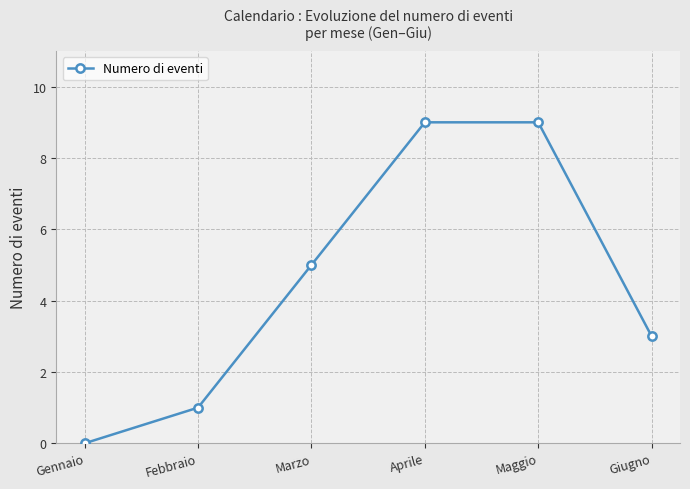

Between Aprile and Febbraio, which is larger?

Aprile